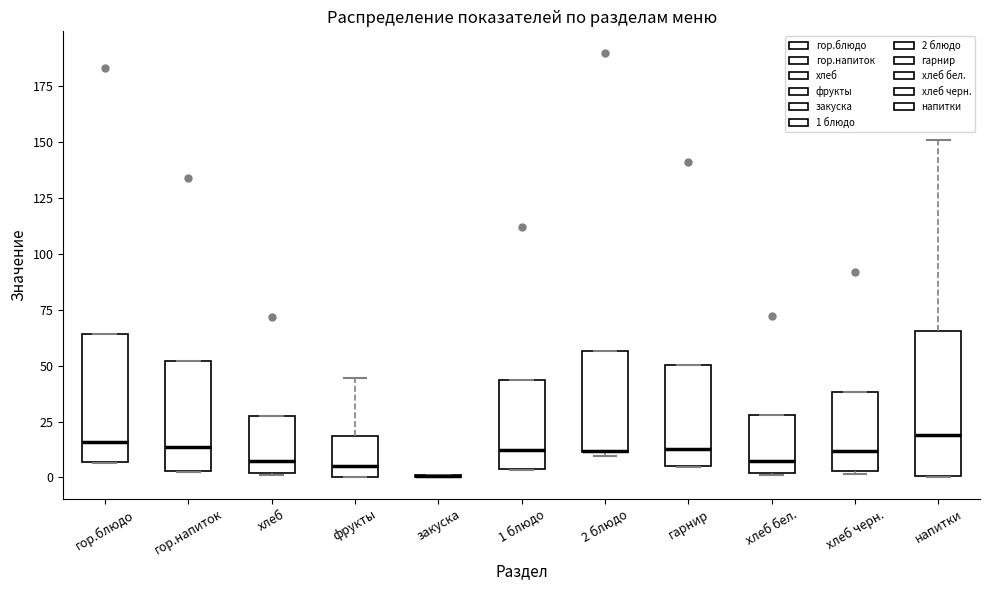

Where is the lower edge of the box for 2 блюдо on the y-axis? The values are not printed on the chart, so give them approximately, as read against the axis.

10